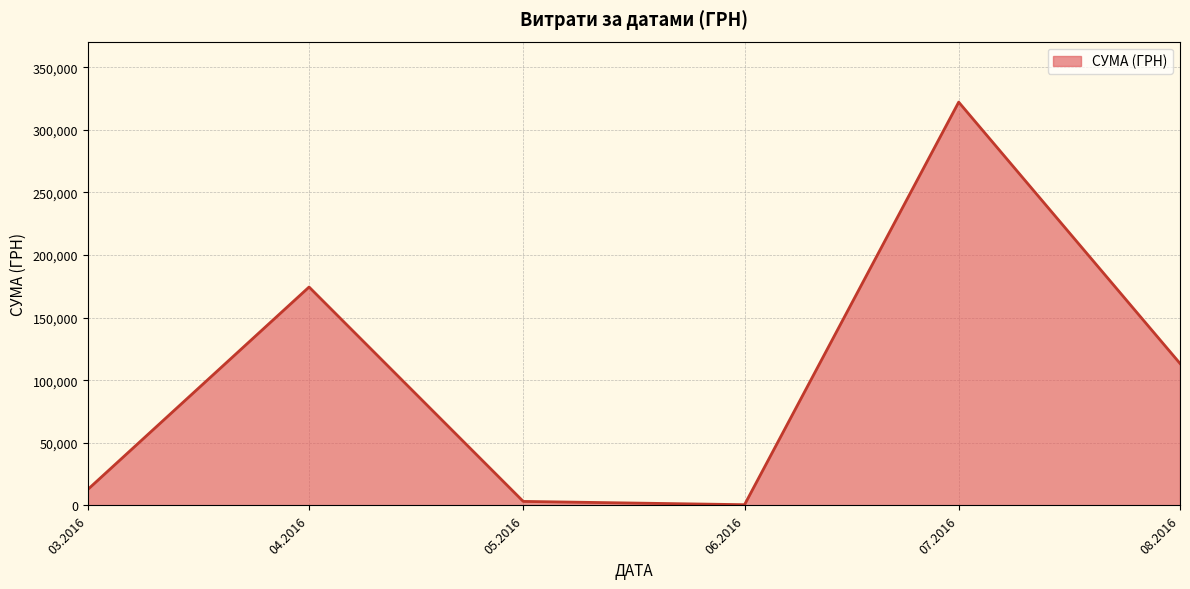

How many lines are shown in the chart?

1